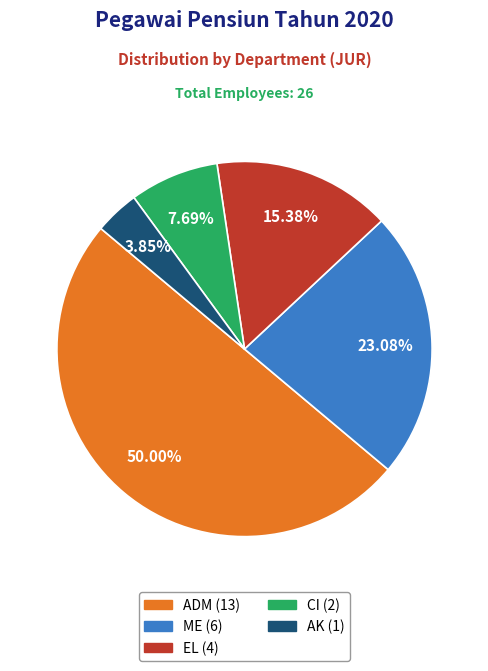

Does CI account for over 50% of the chart?

No